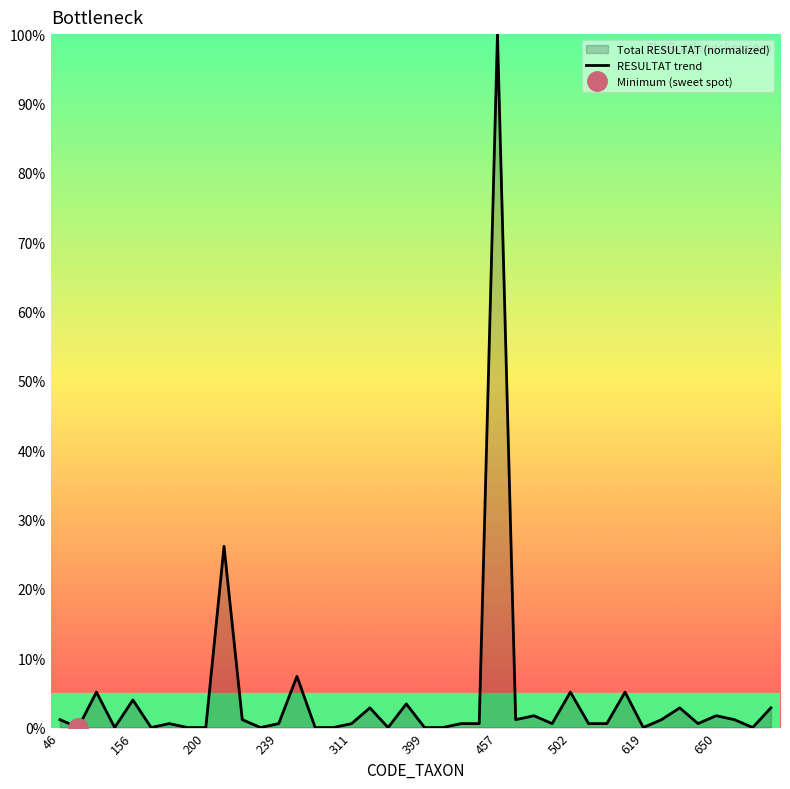

What is the highest value of the RESULTAT trend series?

100.0